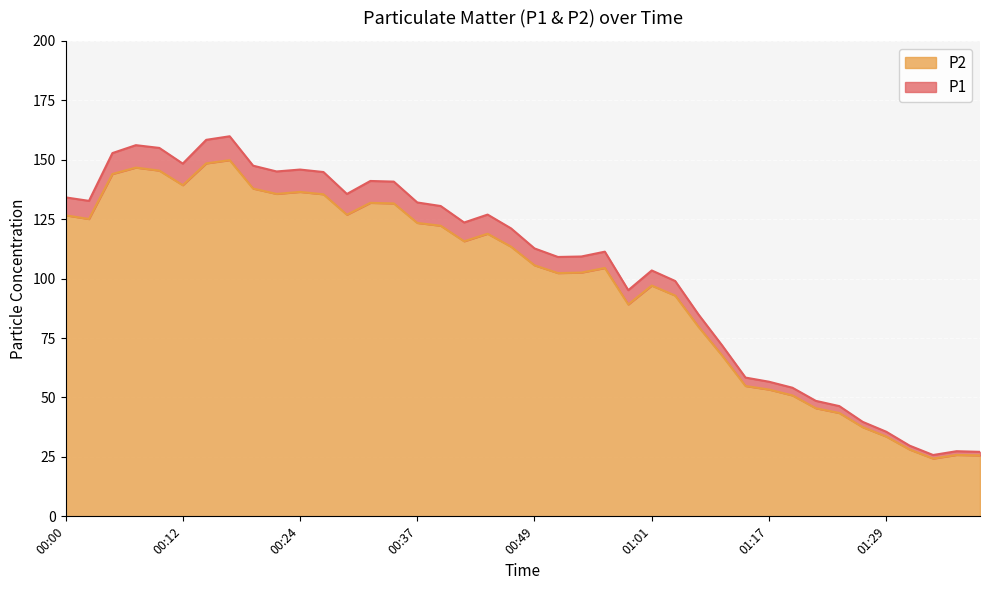

What is the approximate value of P1 at 00:19?

147.5